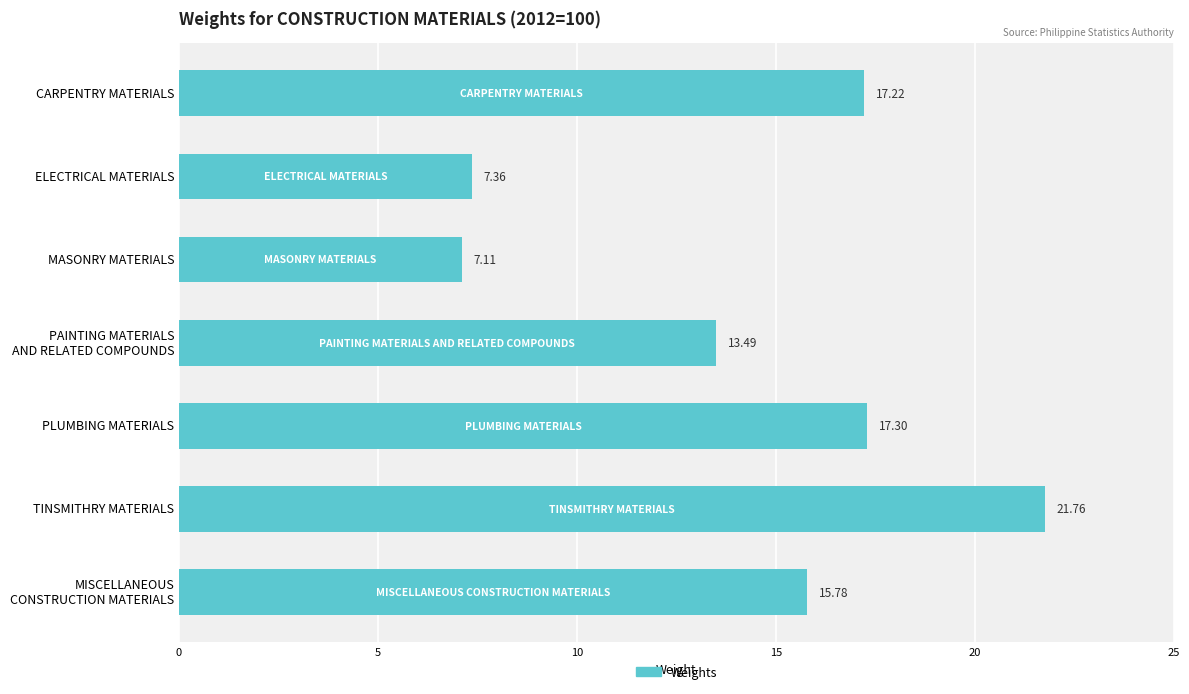

Count the number of data series in this chart.

1